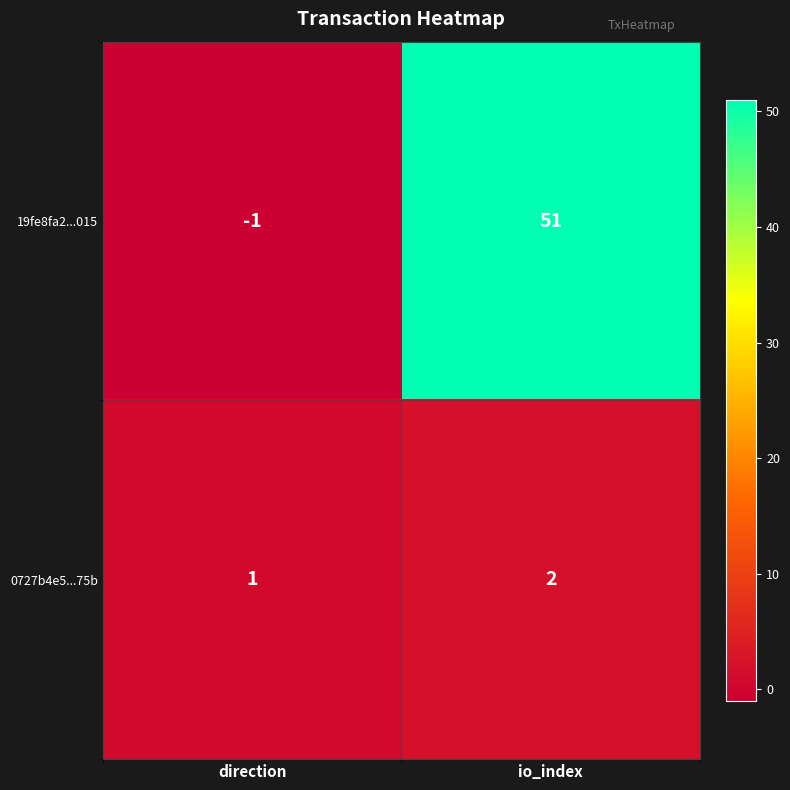

What value does the 19fe8fa2...015 series have at io_index, to the nearest 10?

50